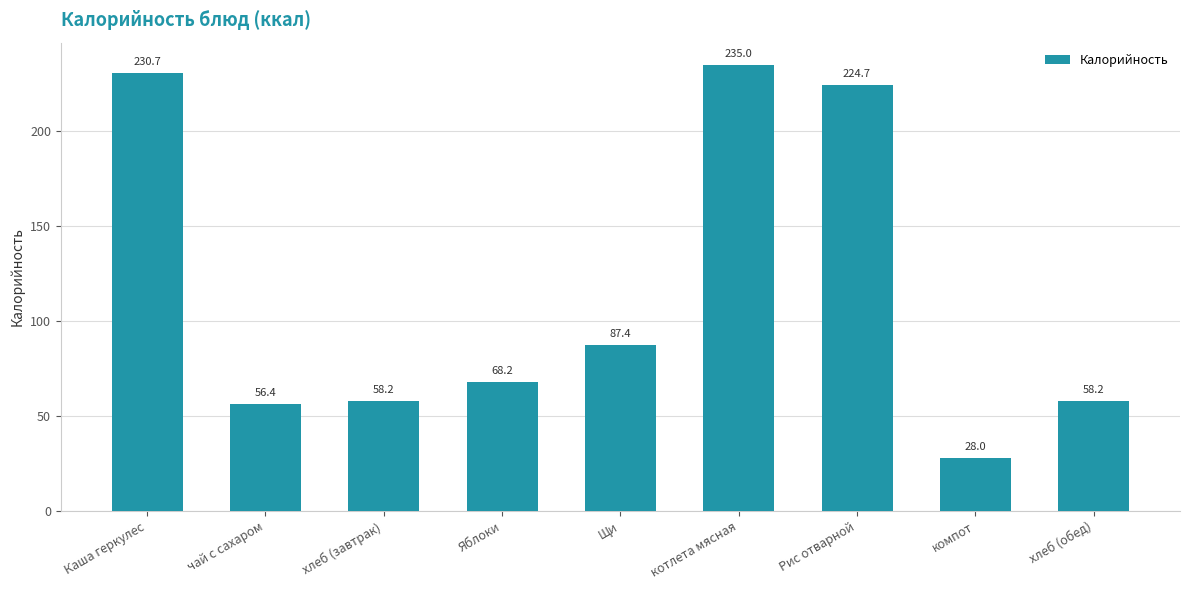

Count the number of values greater than 68.

5